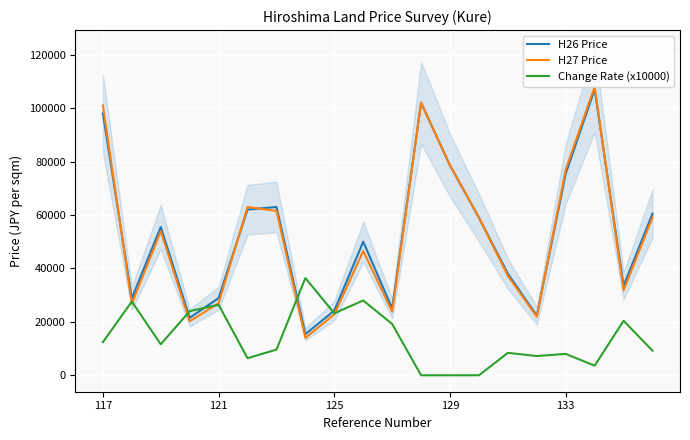

What is the average value of the H26 Price series?

52430